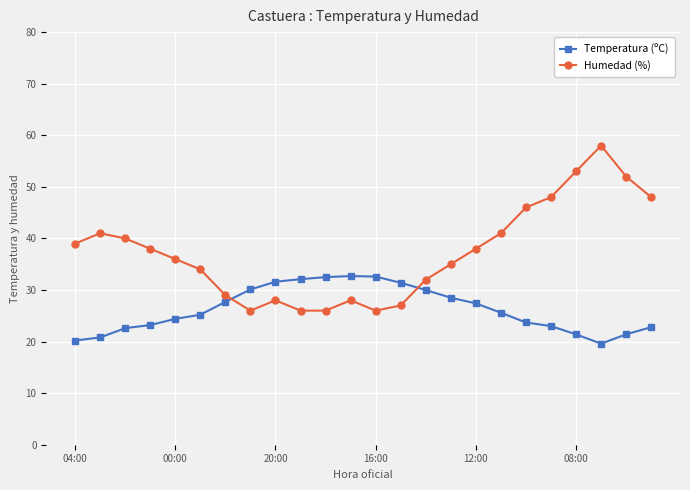

What is the value of the Temperatura (ºC) point at the 1st from the left?

20.2